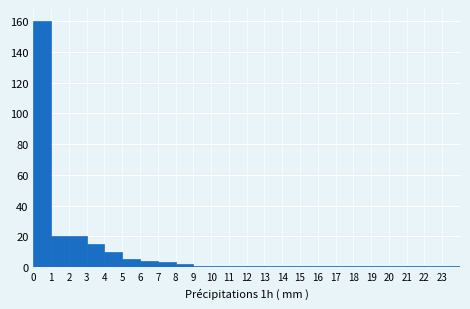

Over which range of the x-axis is the bar tallest?

0 to 1